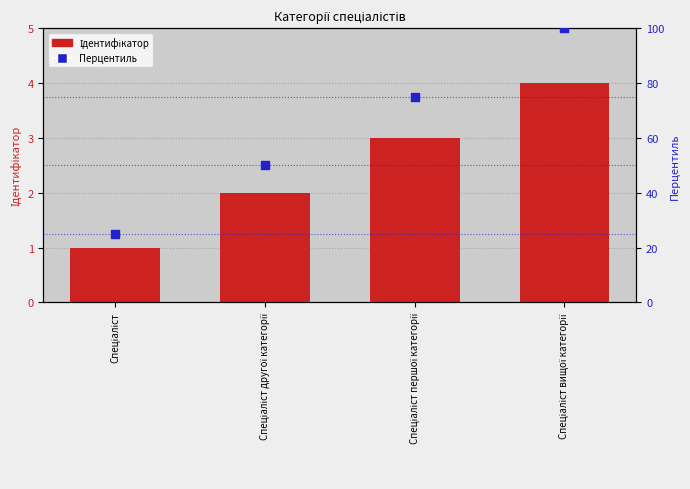

Which series reaches the maximum Y coordinate?

Перцентиль